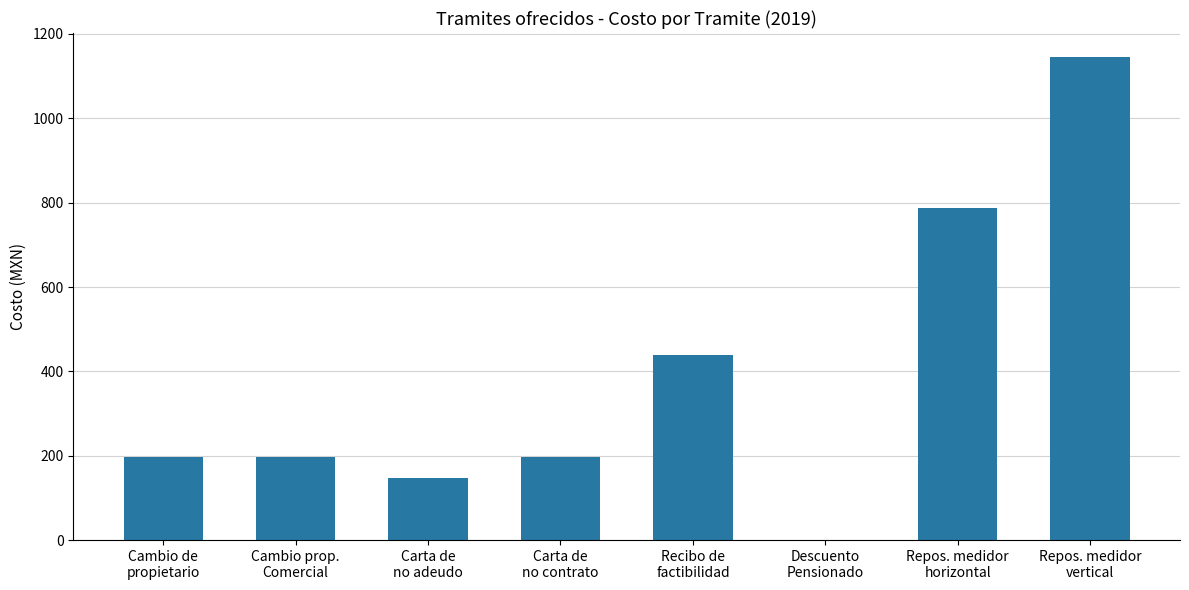

Reading left to right, transcribe all the data shown in this chart.

Cambio de
propietario=198	Cambio prop.
Comercial=198	Carta de
no adeudo=148	Carta de
no contrato=198	Recibo de
factibilidad=438	Descuento
Pensionado=0	Repos. medidor
horizontal=787	Repos. medidor
vertical=1145